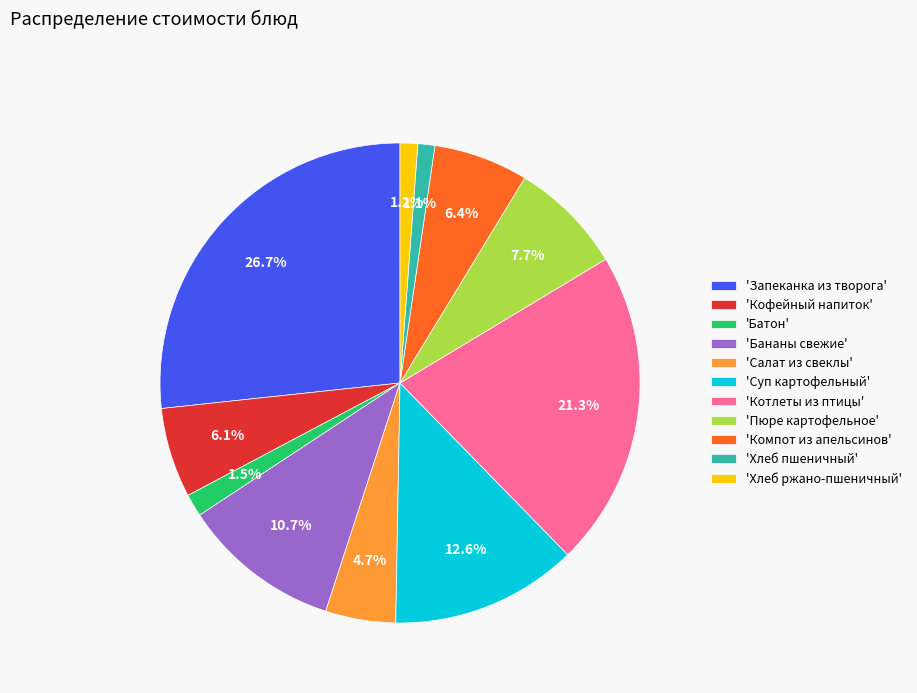

What is the largest slice in the pie chart?

'Запеканка из творога'